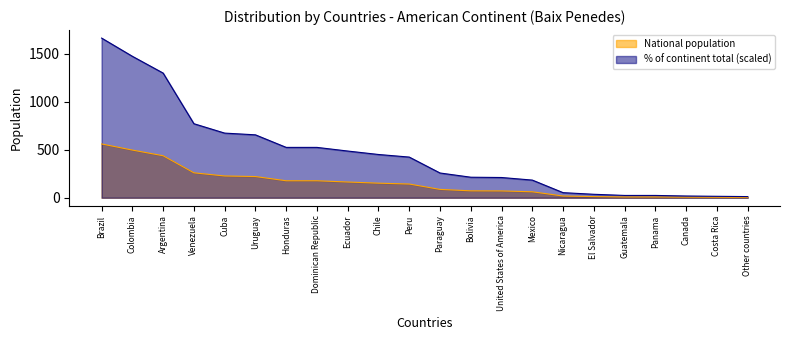

Rank the series by their maximum value, from lowest to highest.

National population, % of continent total (scaled)